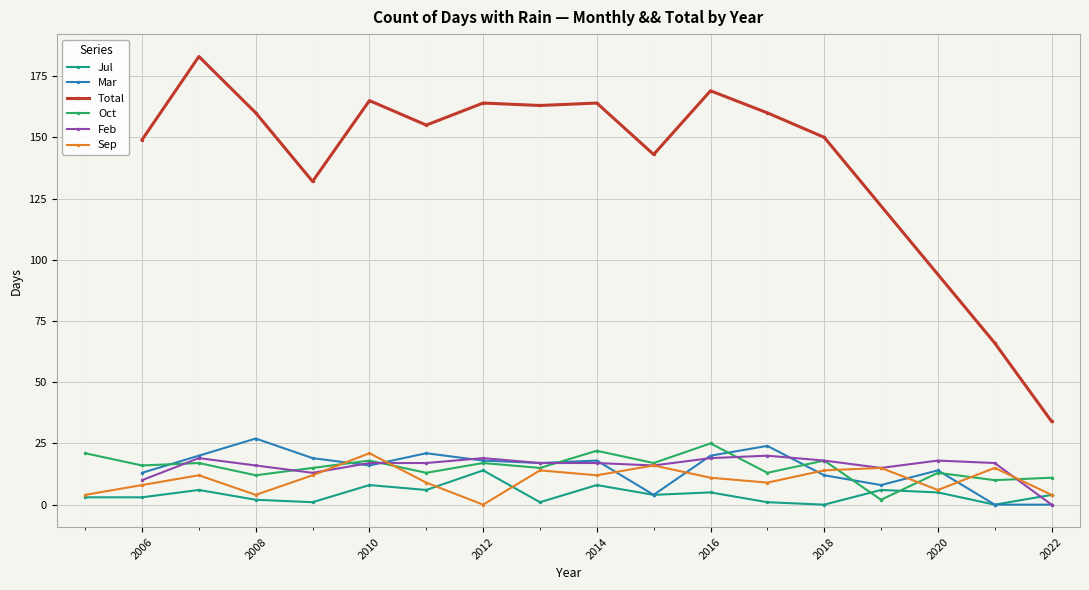

Which series ends up on top after the final intersection of Oct and Jul?

Oct